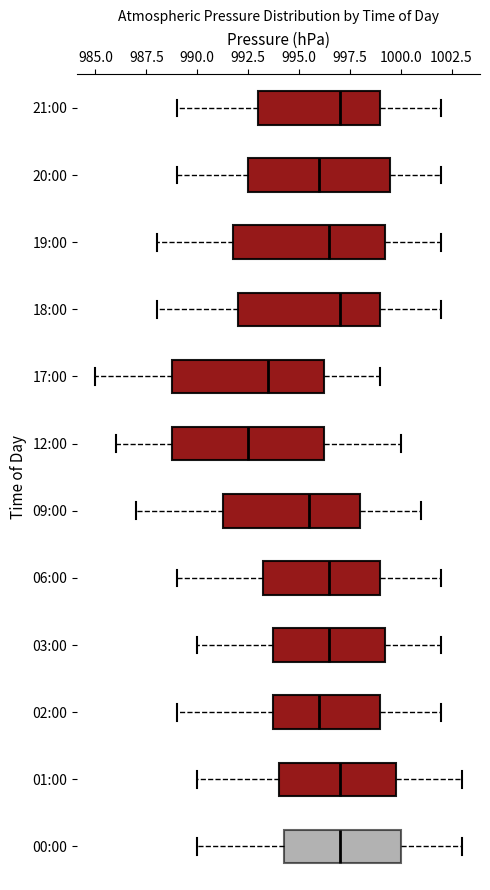

Which box's median line is the furthest to the left?

12:00